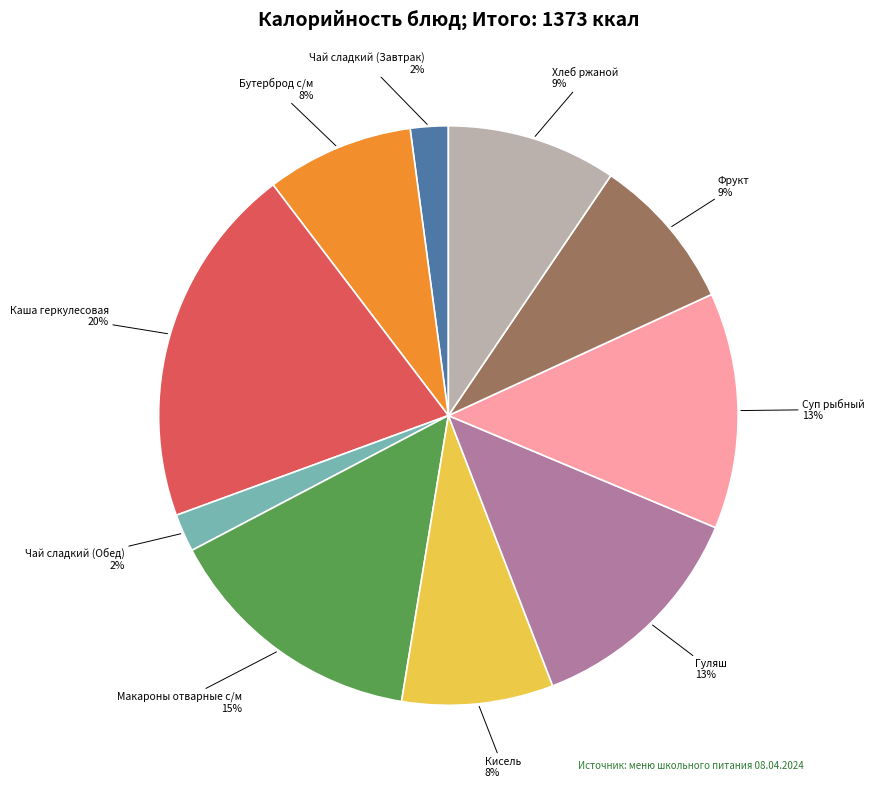

To the nearest percent, what is the difference between the largest and smallest slice percentages?

18%